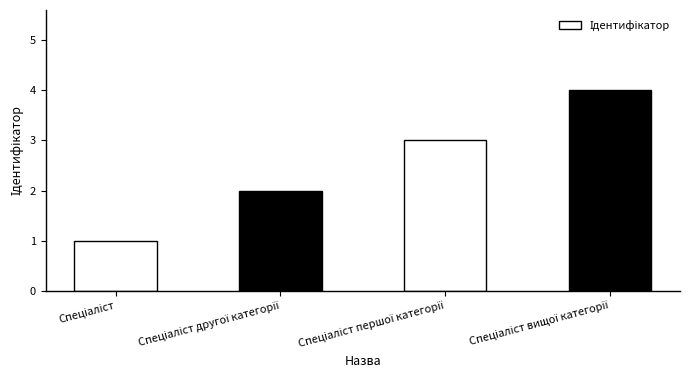

How many bars are there in total?

4